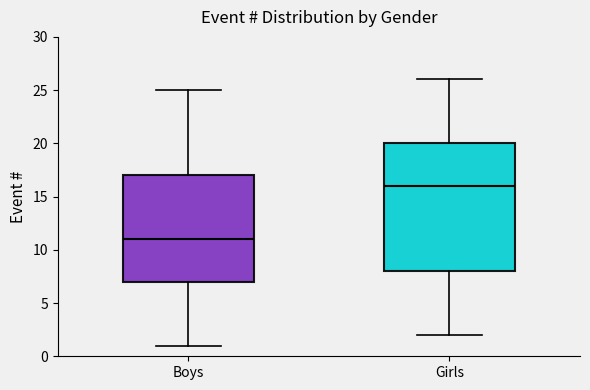

Reading left to right, transcribe this box plot: for each box, give where its median line is, the range the box spans, and where its two whiskers end, as read against the y-axis. The values are not printed on the chart, so give them approximately, as read against the axis.

Boys: median 11, box 7 to 17, whiskers 1 to 25
Girls: median 16, box 8 to 20, whiskers 2 to 26